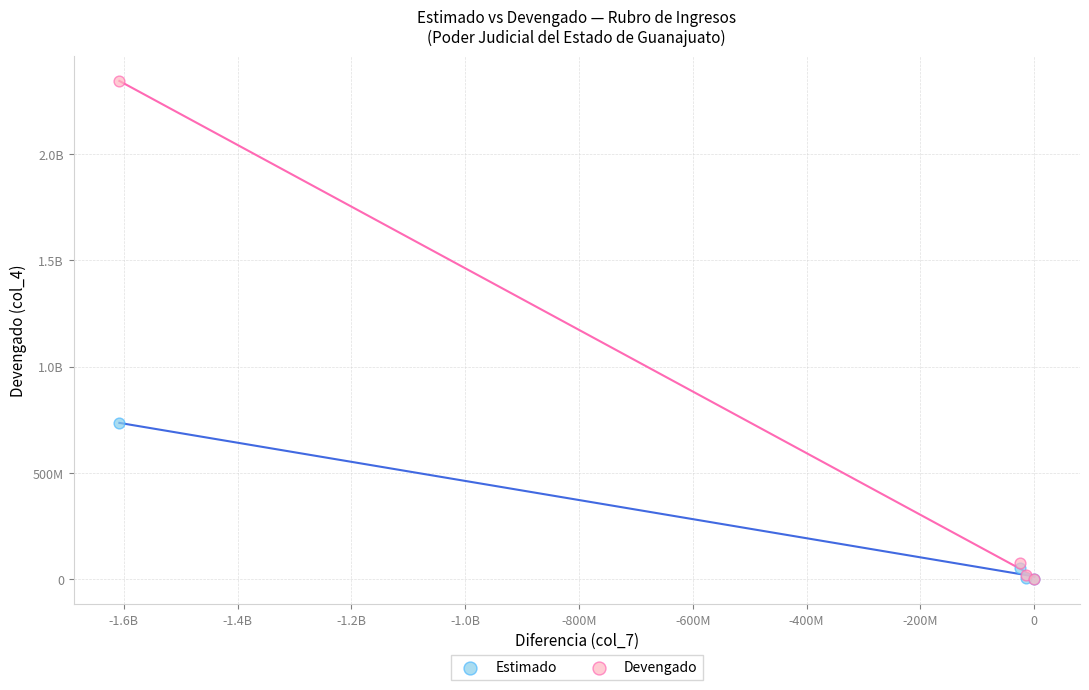

What are all the series names shown in the legend?

Estimado, Devengado